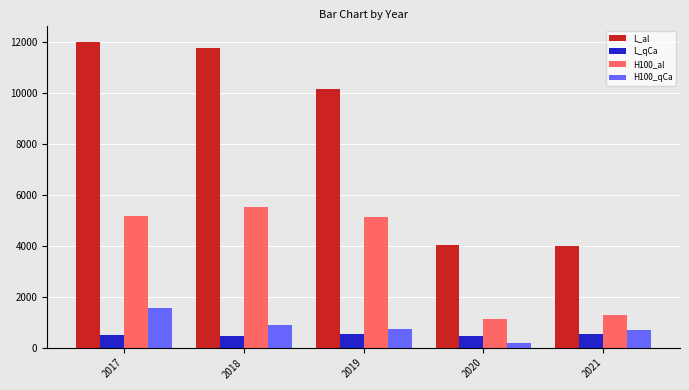

Is it true that H100_al equals 5124 at 2019?

True